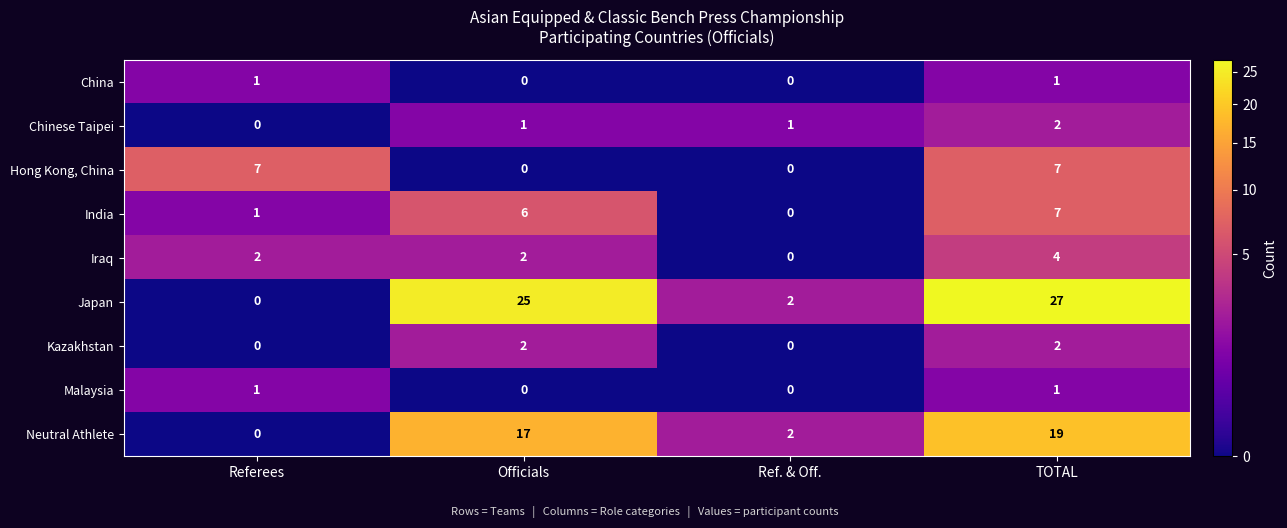

Is it true that India equals 1 at Referees?

True